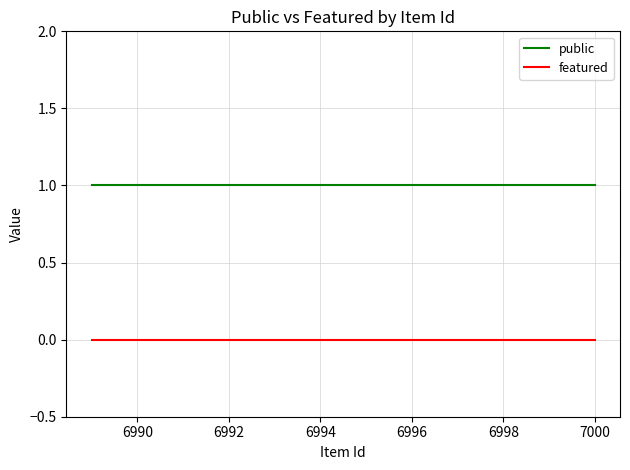

Is the value of featured at 6994 greater than the value of public at 6996?

No